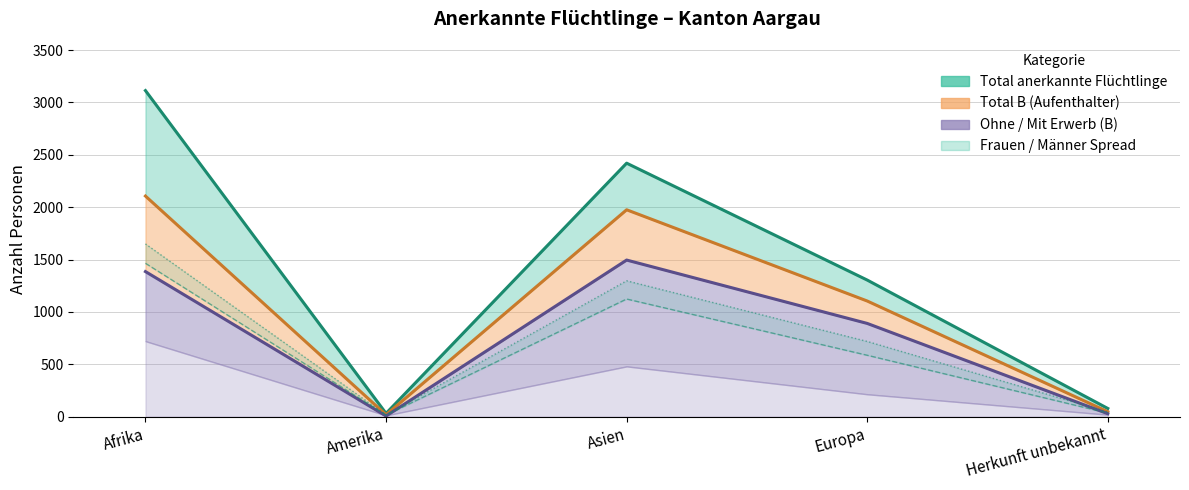

Which label corresponds to the largest value in the chart?

Afrika